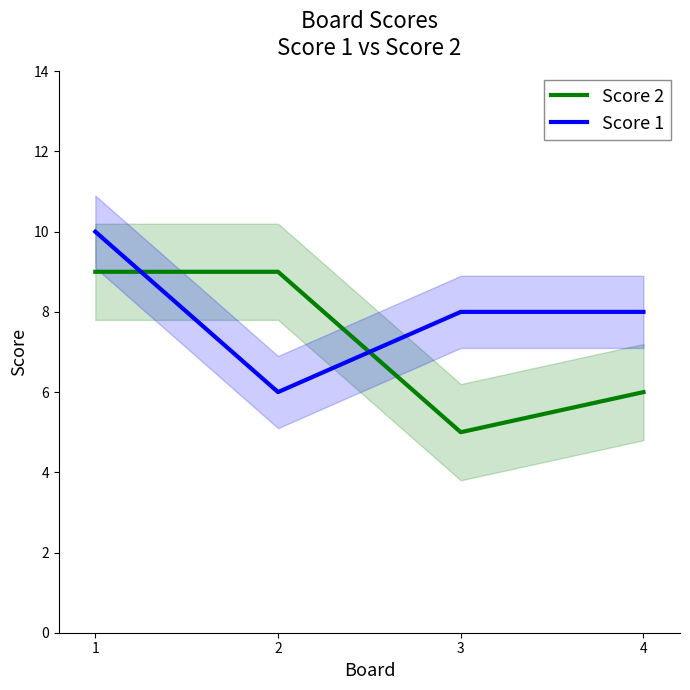

What is the approximate value of Score 2 at 4?

6